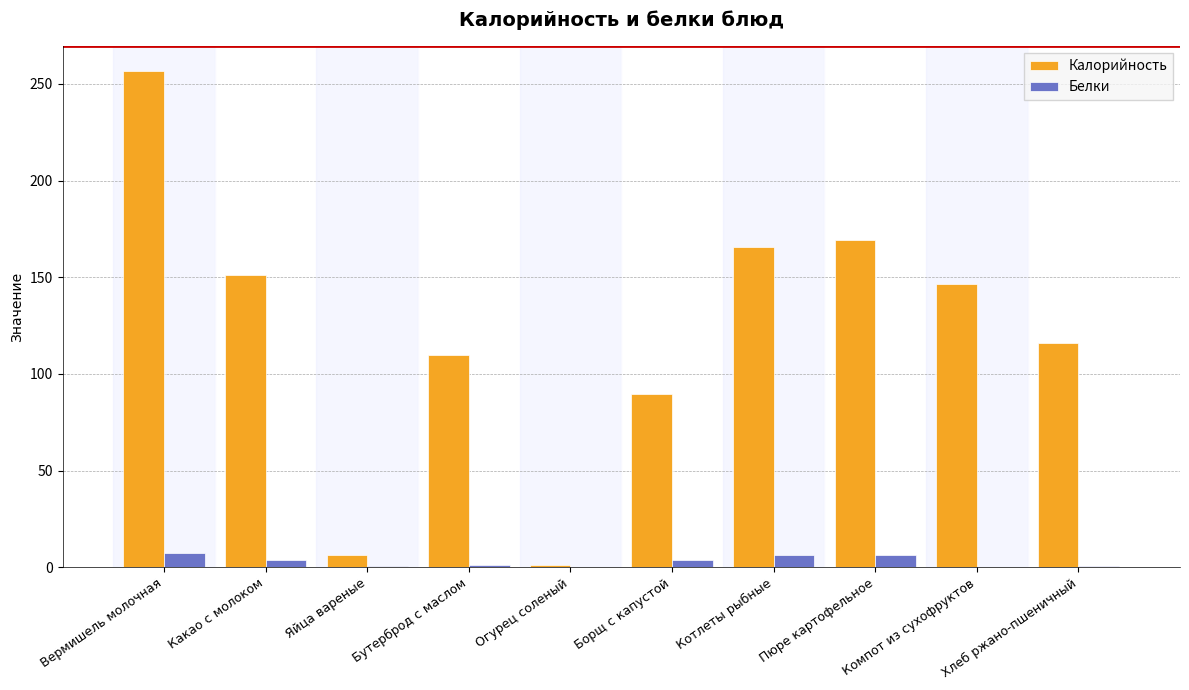

Is the value of Белки at Яйца вареные greater than the value of Калорийность at Какао с молоком?

No